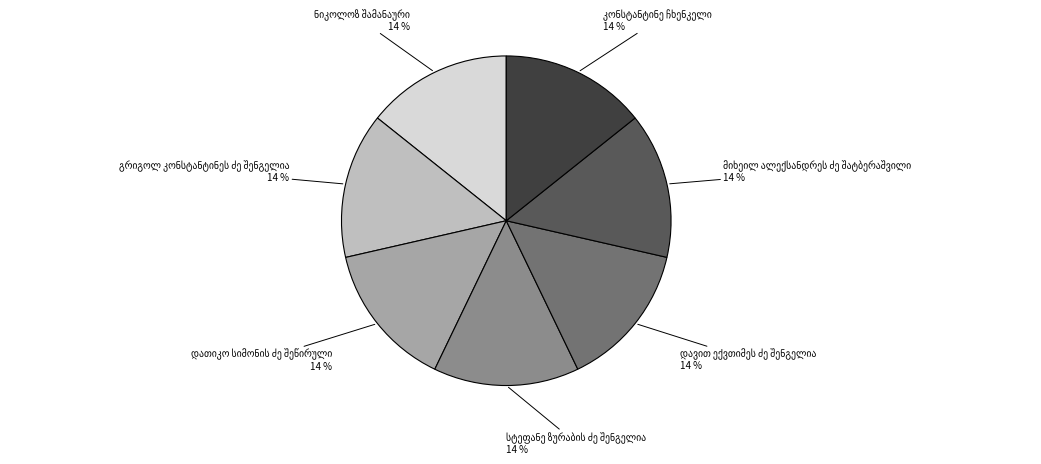

Is there a majority slice in this chart?

No